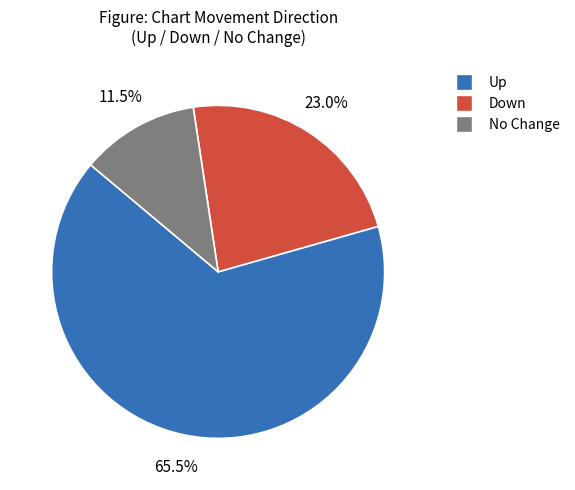

Does any single category account for the majority?

Yes